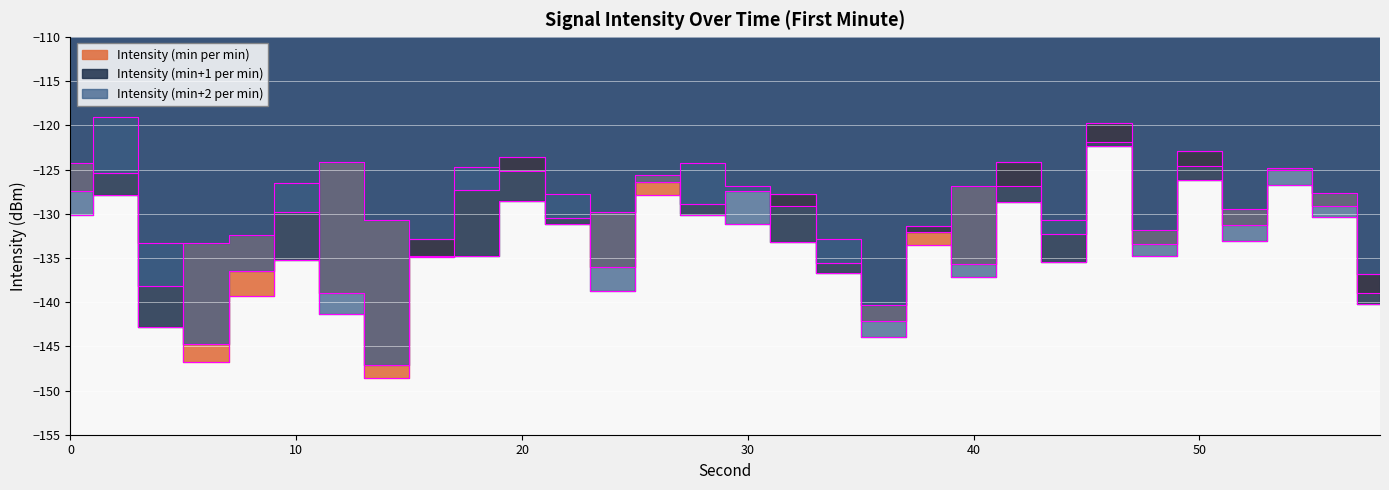

What is the difference between the highest and lowest values at 42?

4.6